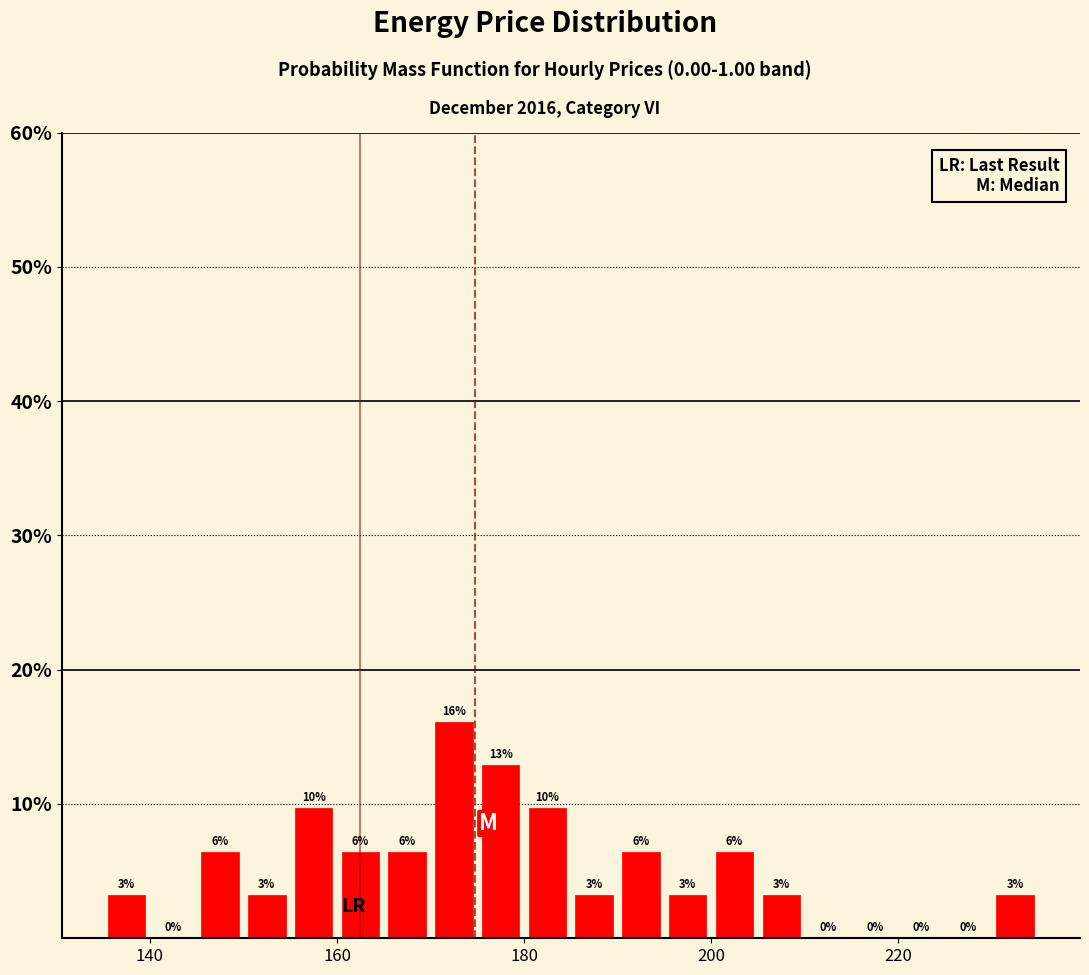

Read against the x-axis, roughly where is the centre of the tallest bar?

172